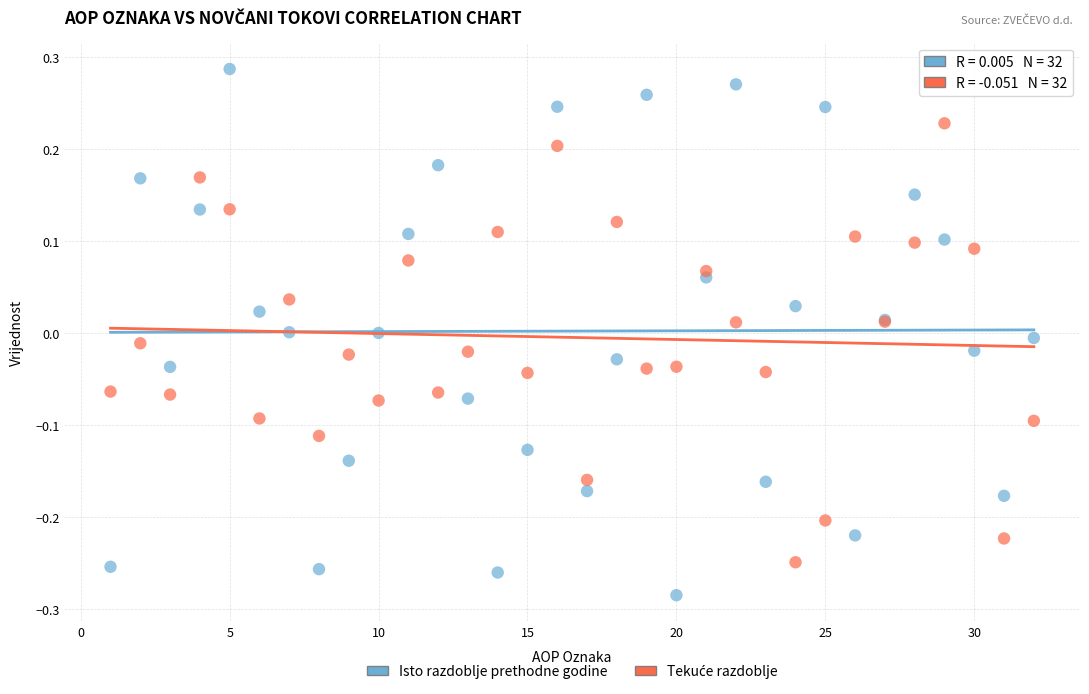

Which series reaches the minimum Y coordinate?

Isto razdoblje prethodne godine